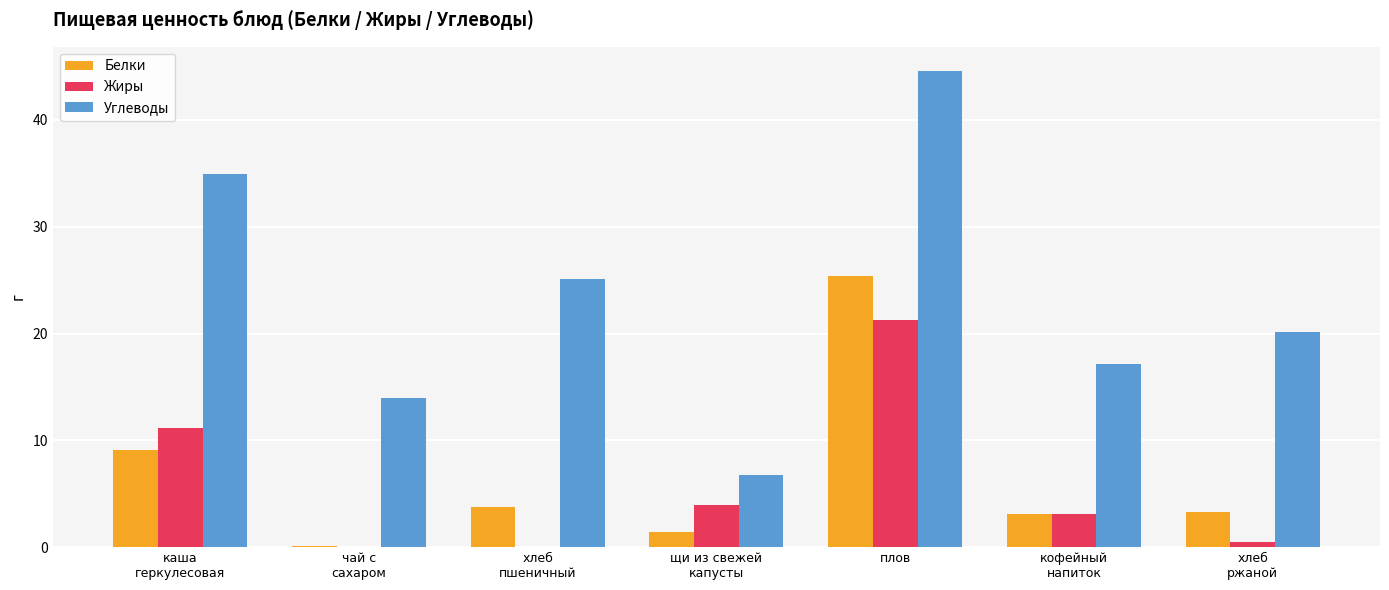

True or false: Белки has a value of 25.4 at плов.

True